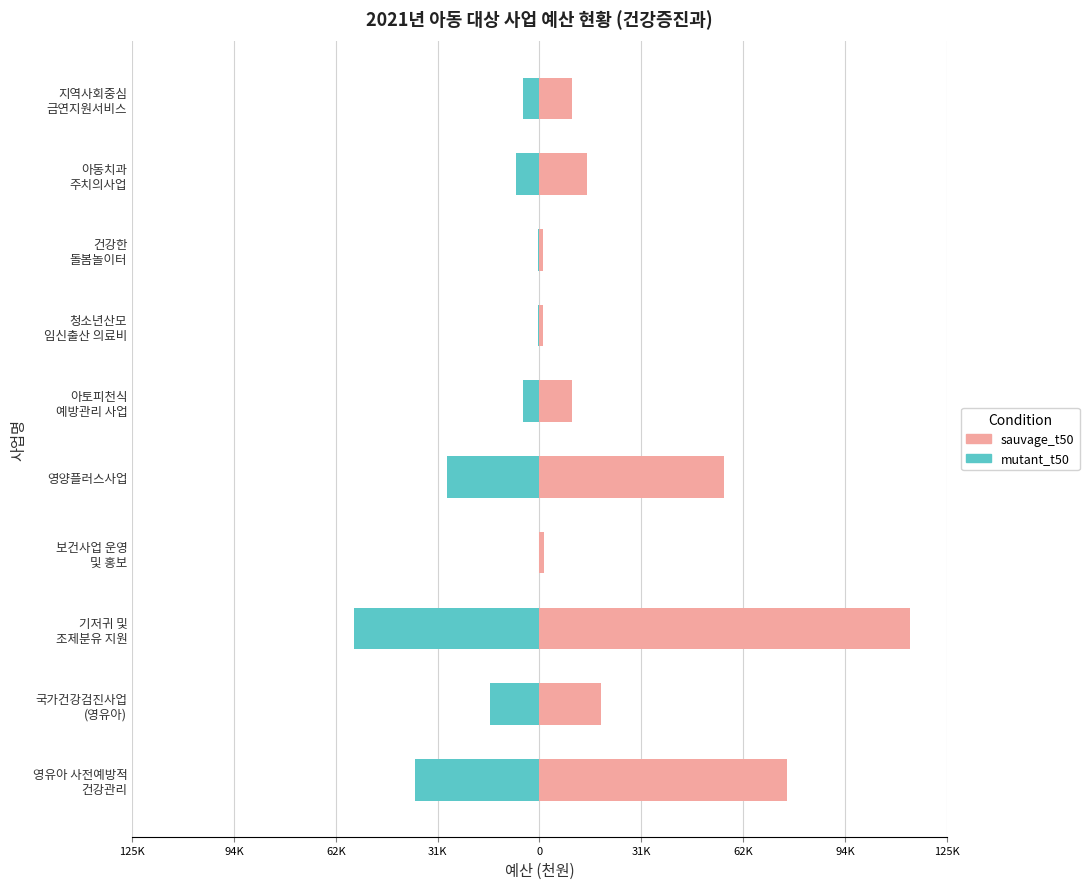

Rank the series by their maximum value, from lowest to highest.

mutant_t50, sauvage_t50